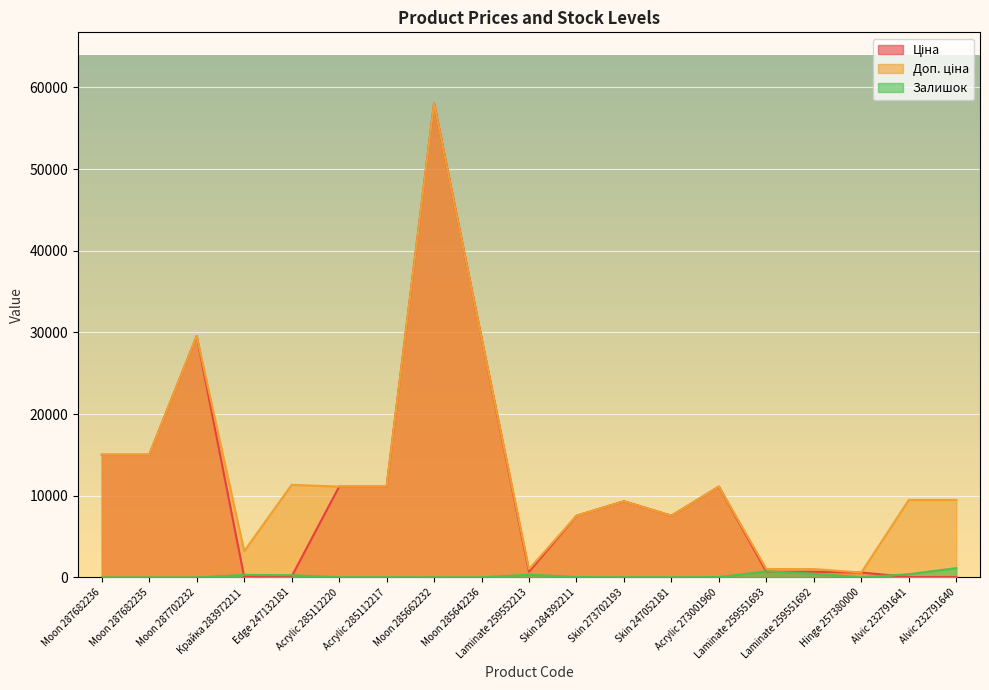

True or false: Доп. ціна and Ціна cross at least once.

False